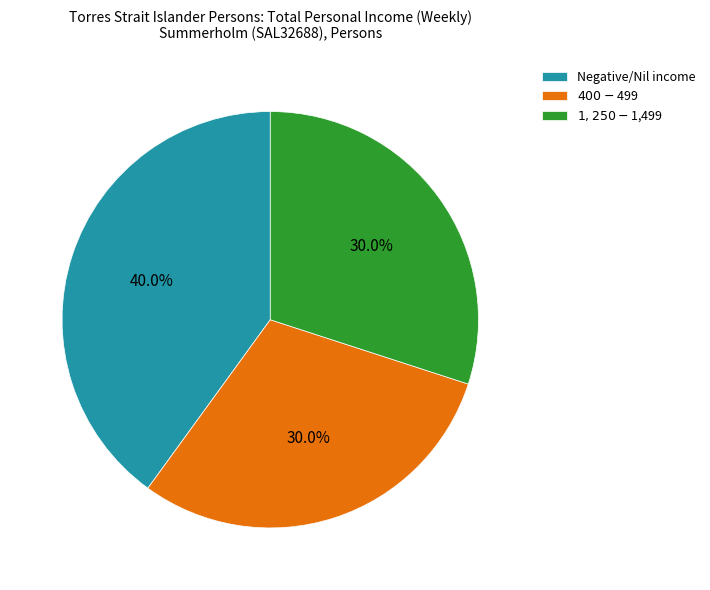

What is the ratio of the value at $400-$499 to the value at $1,250-$1,499?

1.0